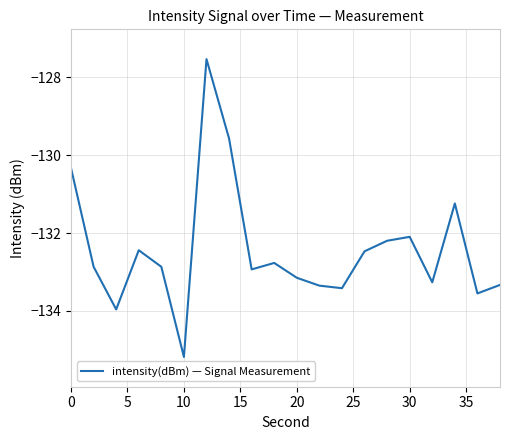

True or false: there are more than 1 points higher than both neighbors.

True